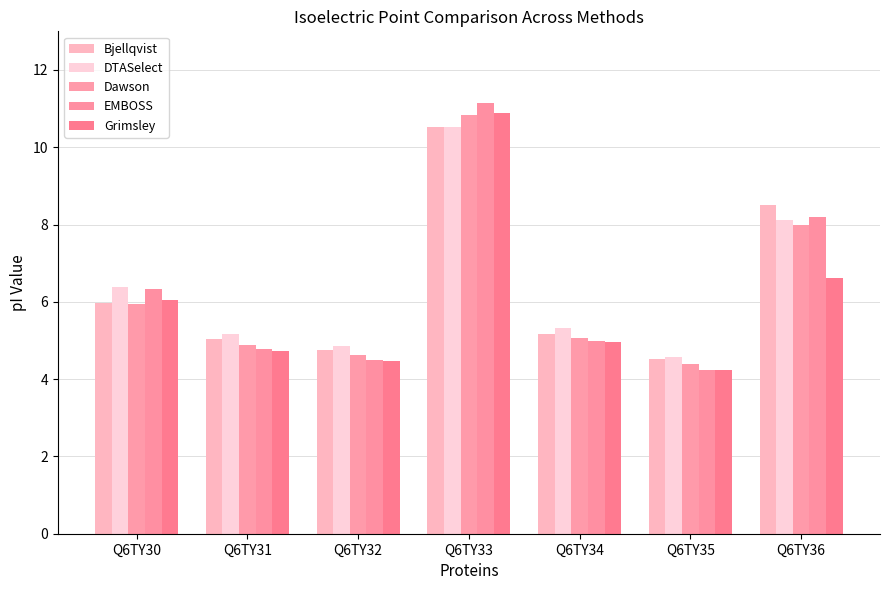

The value of Dawson at Q6TY32 is 4.6. True or false?

True